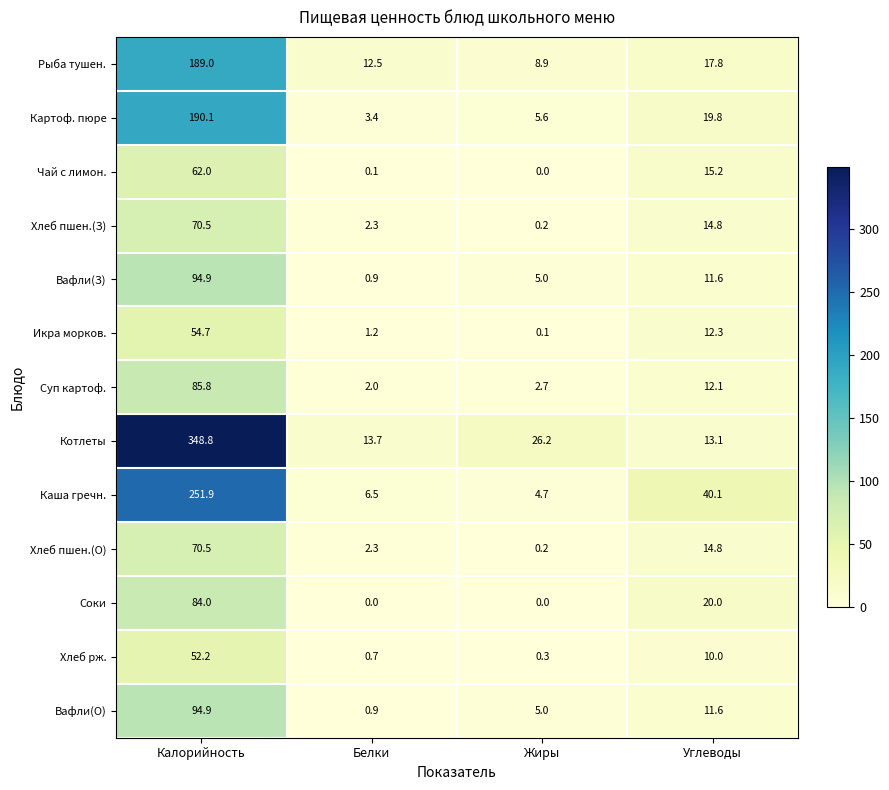

Rank the categories by Хлеб пшен.(З) value from highest to lowest.

Калорийность, Углеводы, Белки, Жиры